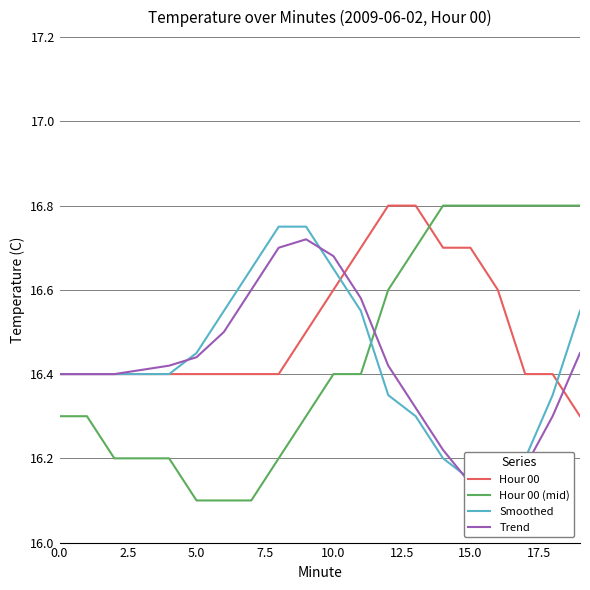

What is the difference between the Hour 00 (mid) values at 0.0 and 11?

0.1